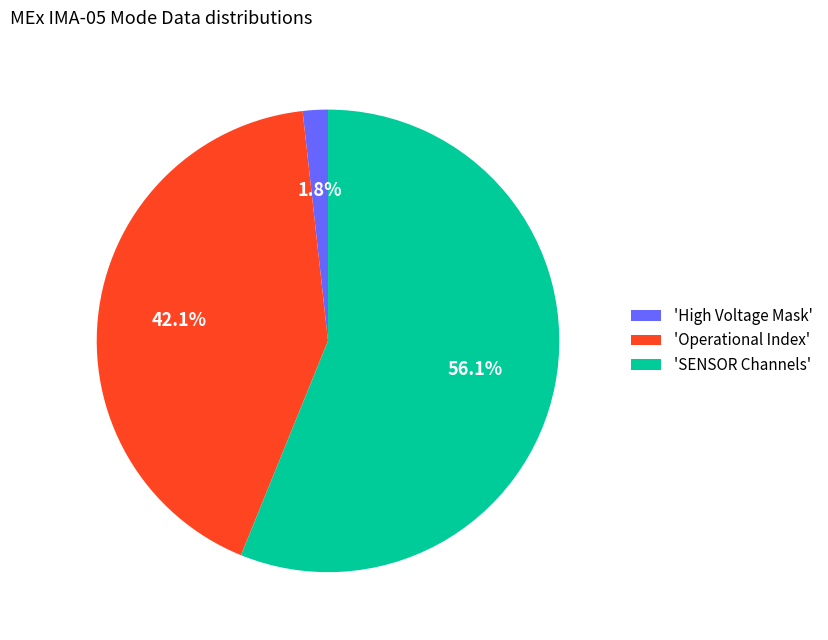

Is the sum of 'High Voltage Mask' and 'SENSOR Channels' greater than half?

Yes